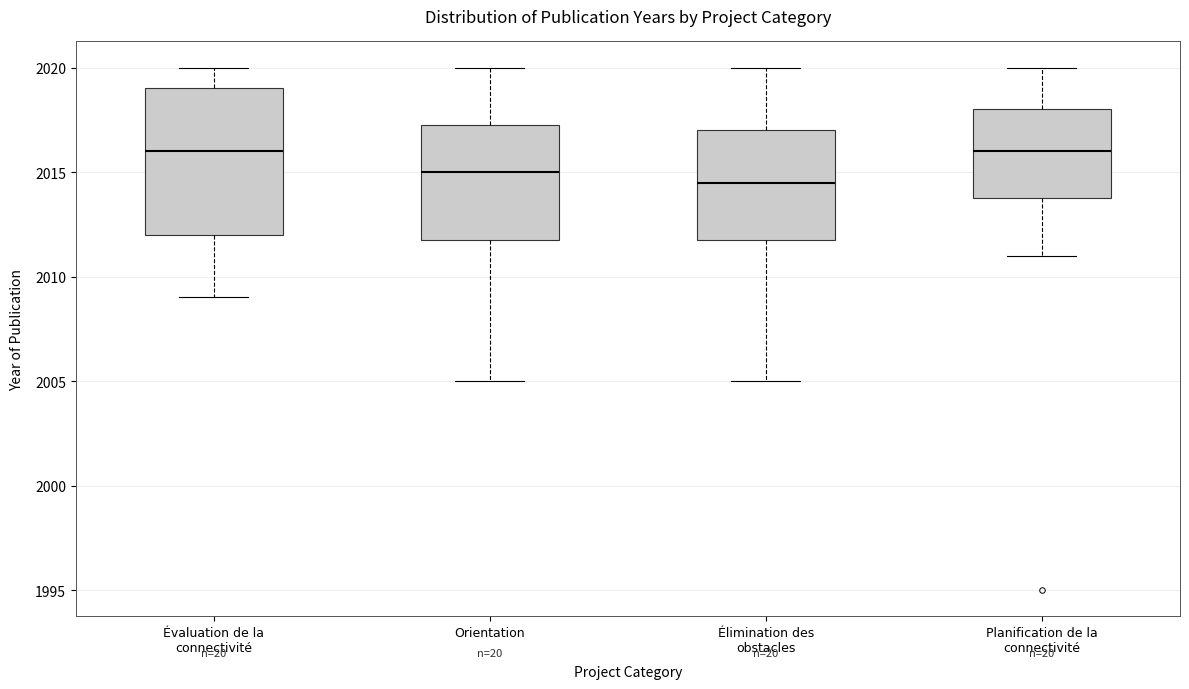

Reading left to right, transcribe this box plot: for each box, give where its median line is, the range the box spans, and where its two whiskers end, as read against the y-axis. The values are not printed on the chart, so give them approximately, as read against the axis.

Évaluation de la connectivité: median 2016.0, box 2012.0 to 2019.0, whiskers 2009.0 to 2020.0
Orientation: median 2015.0, box 2012.0 to 2017.5, whiskers 2005.0 to 2020.0
Élimination des obstacles: median 2014.5, box 2012.0 to 2017.0, whiskers 2005.0 to 2020.0
Planification de la connectivité: median 2016.0, box 2014.0 to 2018.0, whiskers 2011.0 to 2020.0